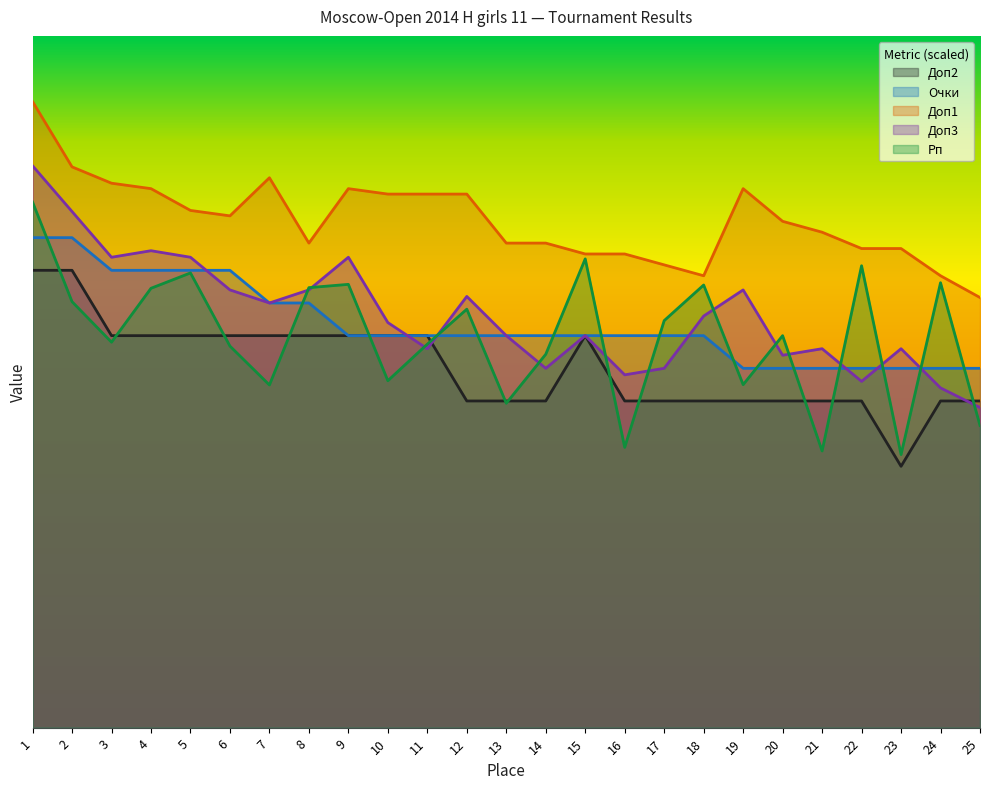

Which series has the largest total across all categories?

Доп1